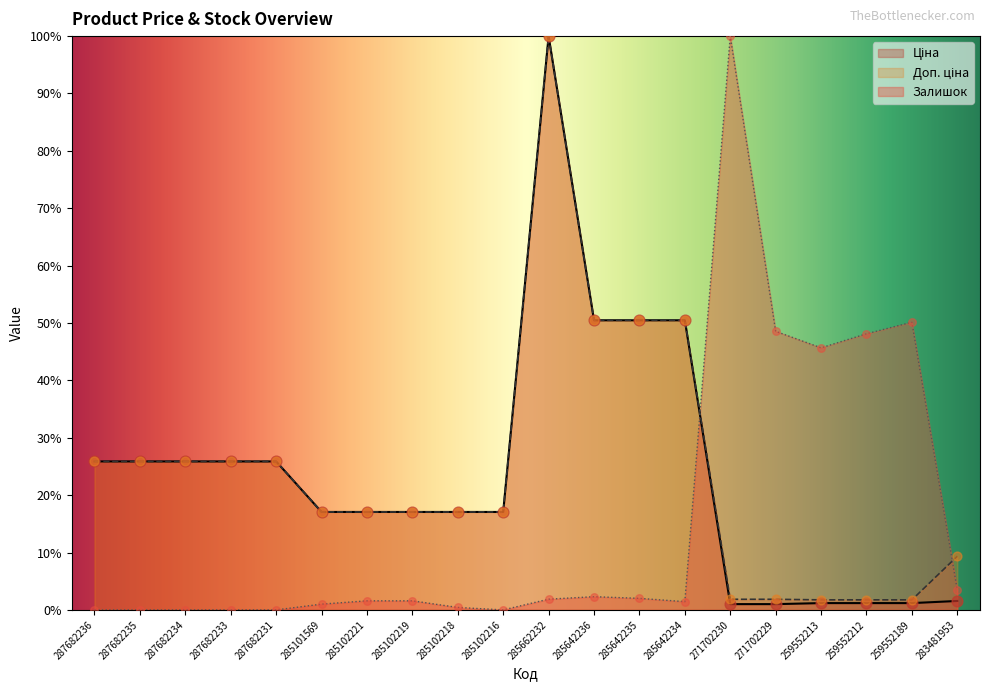

At which category is the sum across all series the highest?

285662232